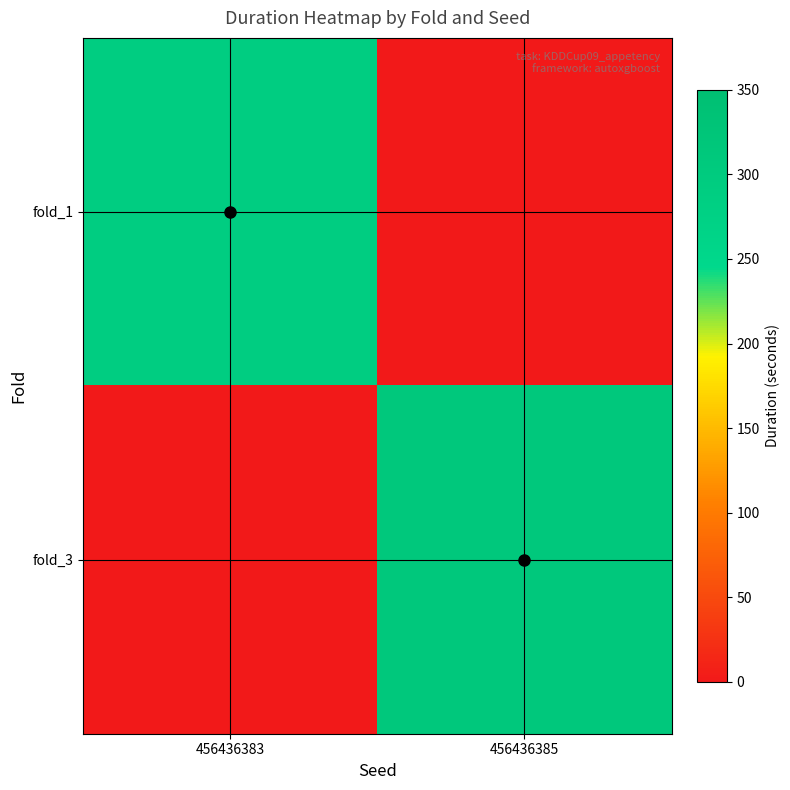

Which label corresponds to the largest value in the chart?

456436385